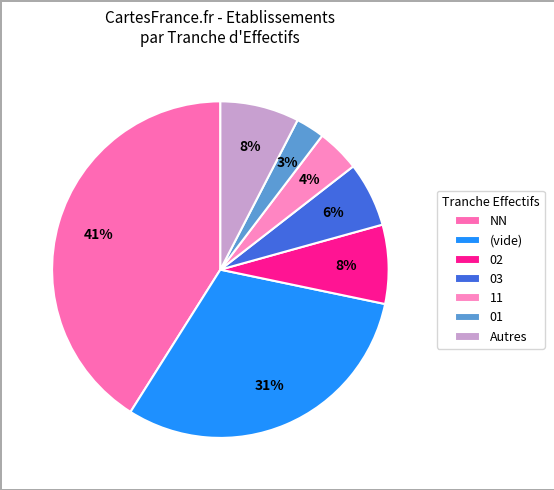

How many segments does this pie chart have?

7